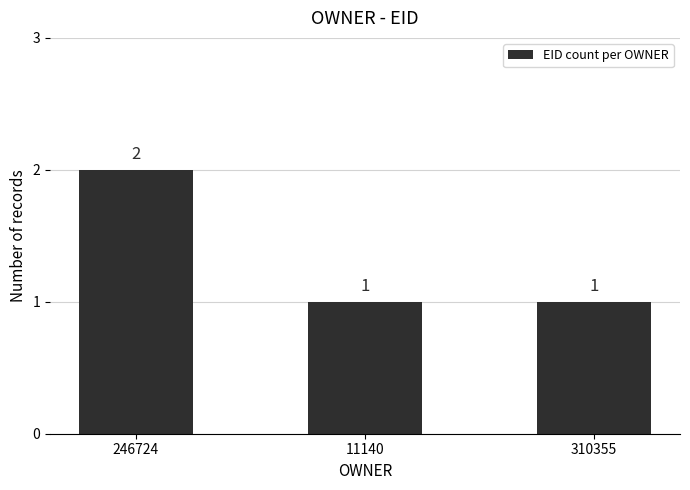

What position from the right is 11140?

2